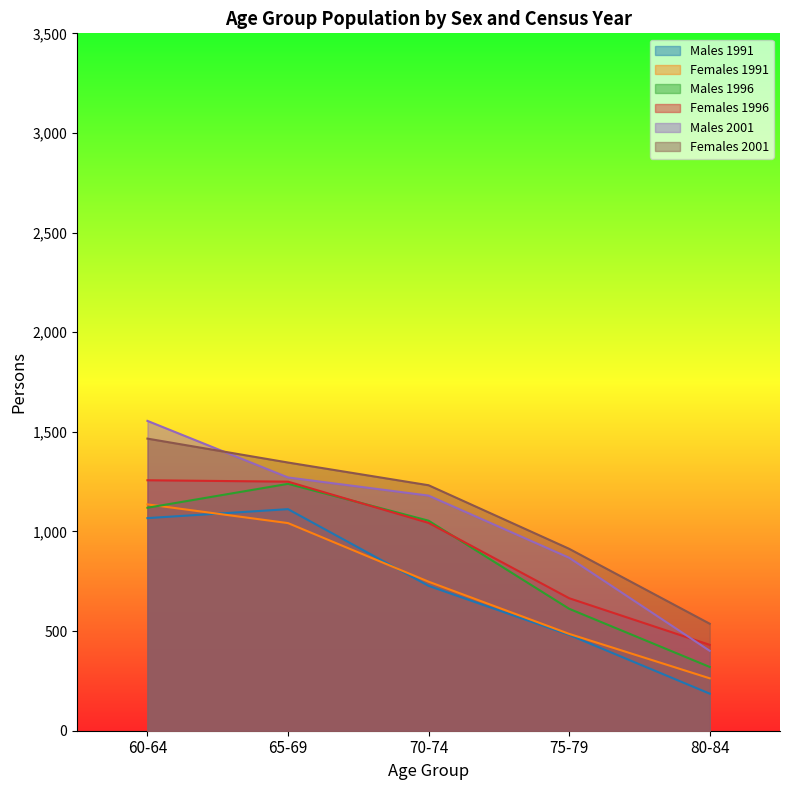

What are all the series names shown in the legend?

Males 1991, Females 1991, Males 1996, Females 1996, Males 2001, Females 2001